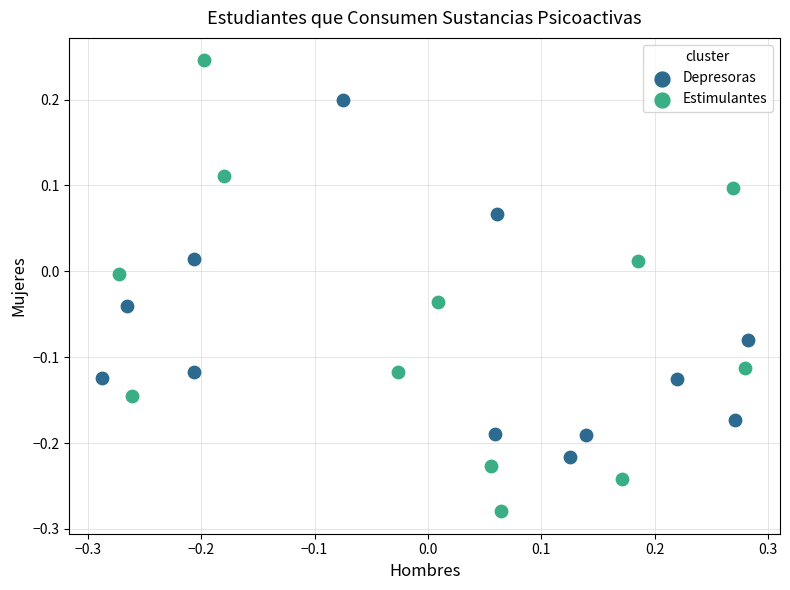

What are all the series names shown in the legend?

Depresoras, Estimulantes